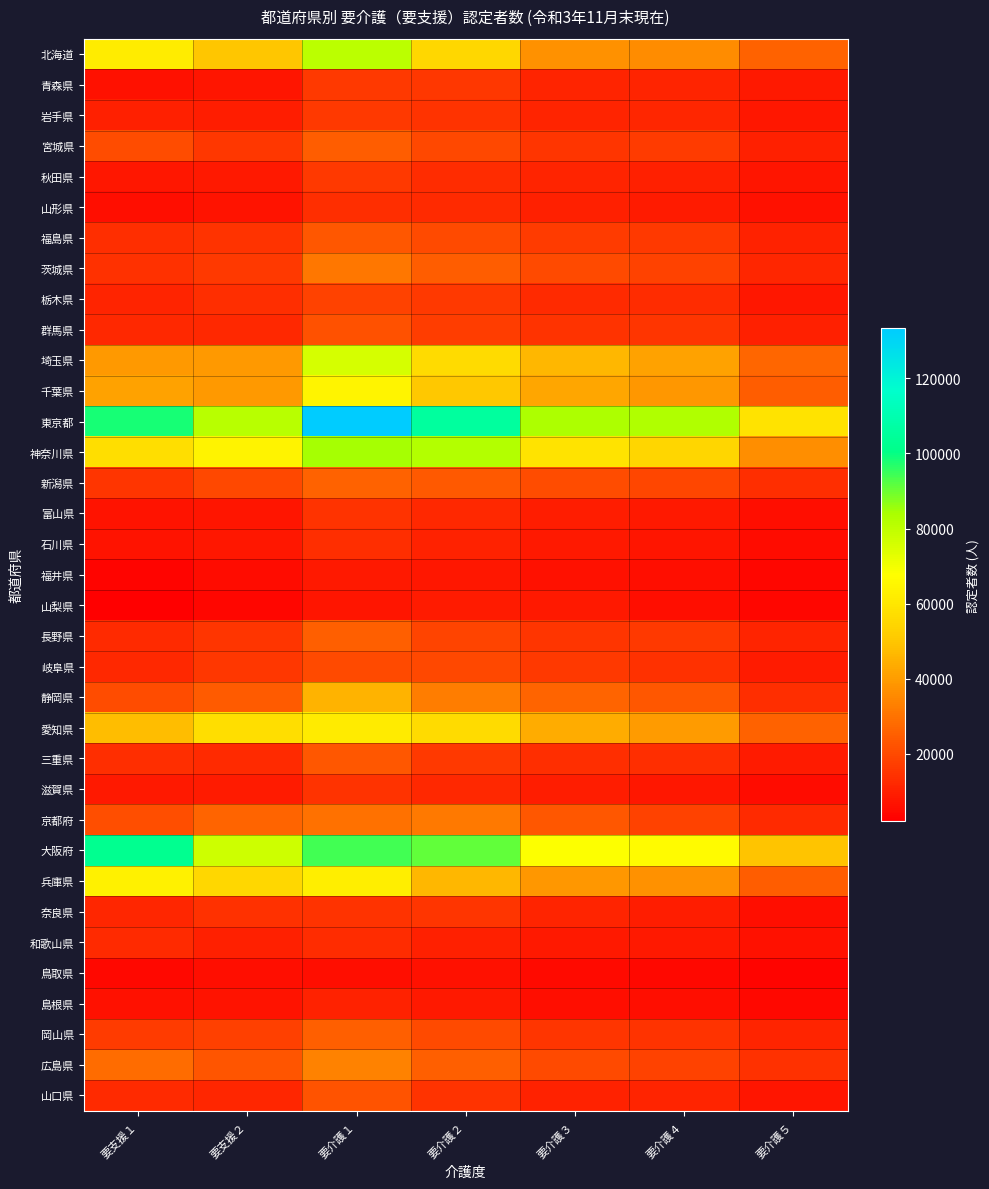

What is the minimum value shown in the chart?

2119